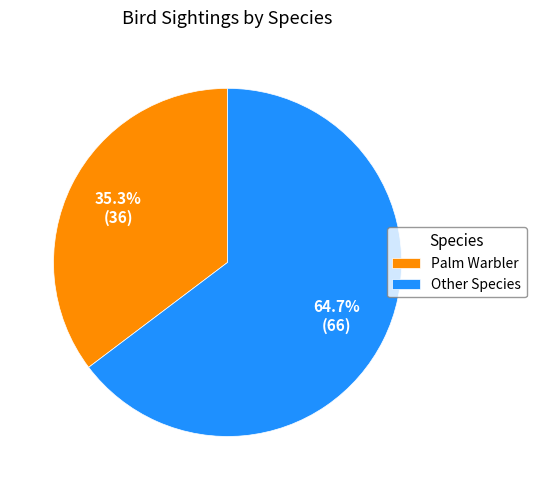

Combined, do Other Species and Palm Warbler account for over 50%?

Yes